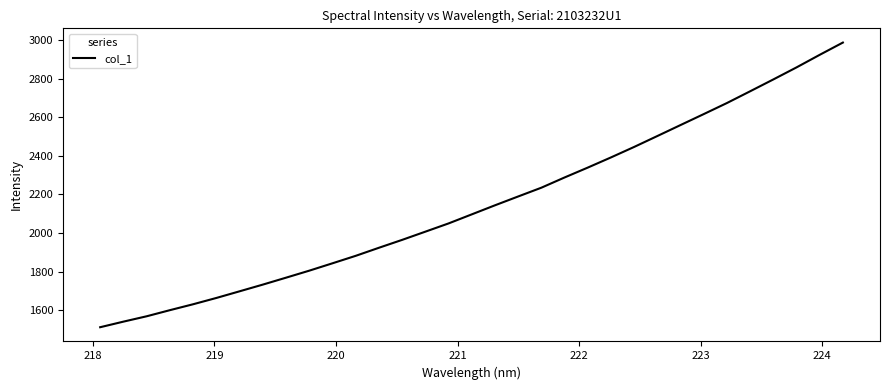

What is the minimum value shown in the chart?

1512.9